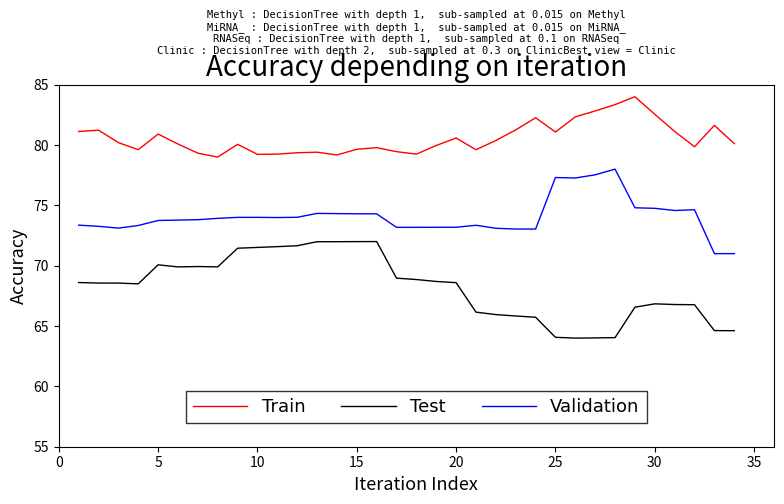

Which series has the largest total across all categories?

Train